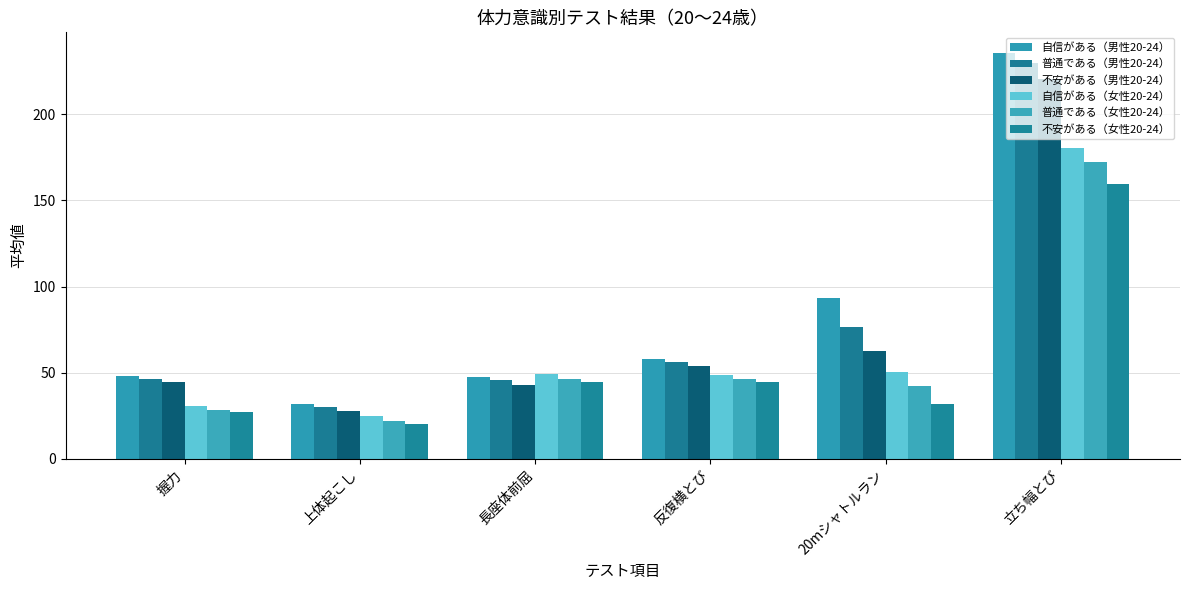

Reading right to left, extract all data points from this chart.

自信がある（男性20-24）: 235.8	93.4	58.1	47.6	32.0	47.8
普通である（男性20-24）: 229.7	76.8	56.4	45.8	29.9	46.5
不安がある（男性20-24）: 220.4	62.7	54.0	42.7	27.7	44.4
自信がある（女性20-24）: 180.5	50.6	48.7	49.2	25.1	30.6
普通である（女性20-24）: 172.2	42.1	46.6	46.5	22.1	28.6
不安がある（女性20-24）: 159.5	32.0	44.9	44.4	20.0	27.0